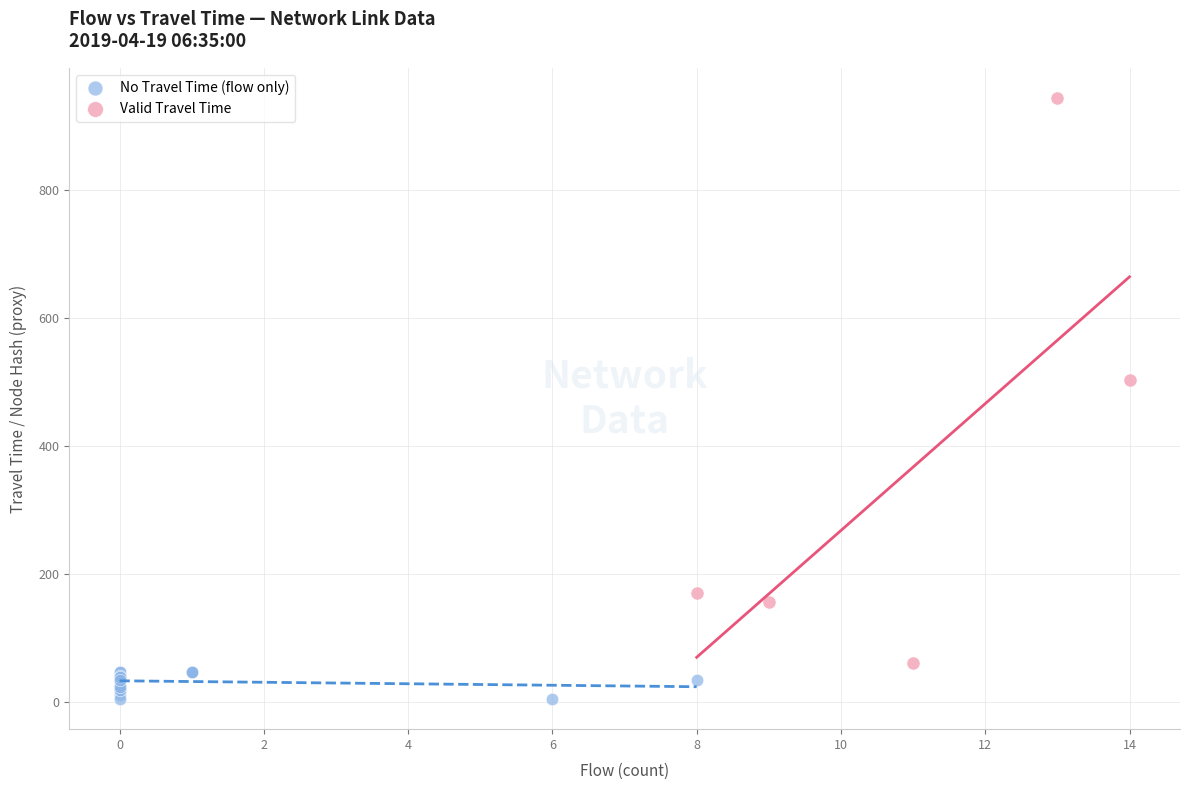

Which series reaches the minimum Y coordinate?

No Travel Time (flow only)